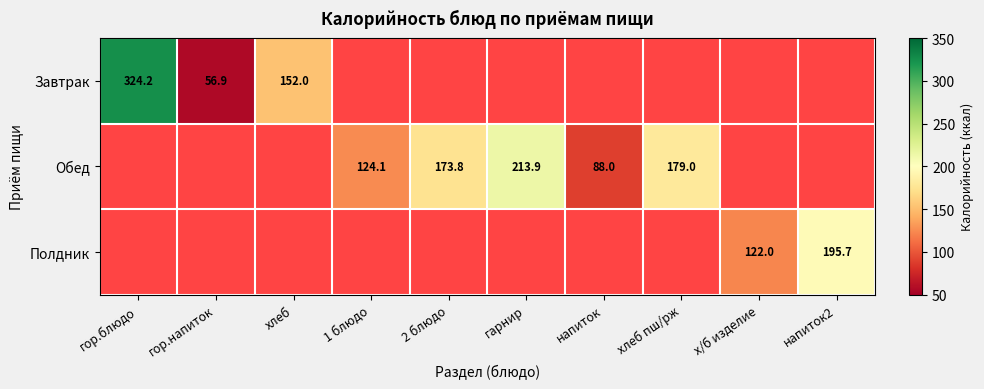

How many distinct data groups are displayed?

3